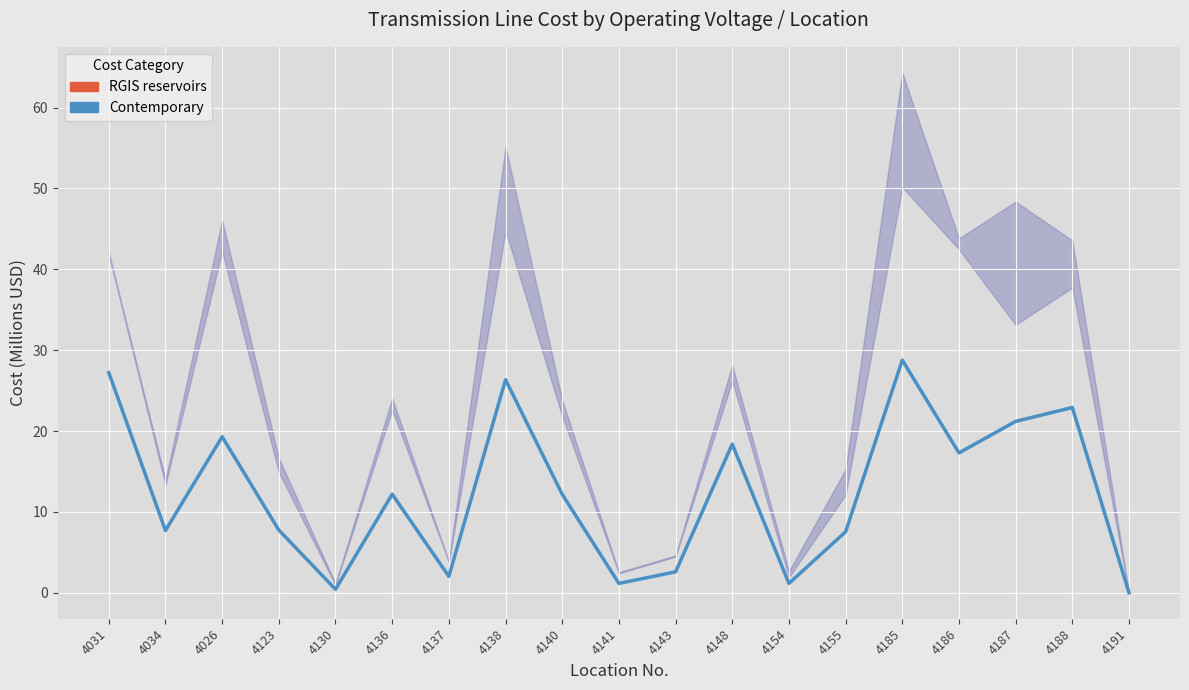

Is it true that the value at 4191 is 0.0?

True